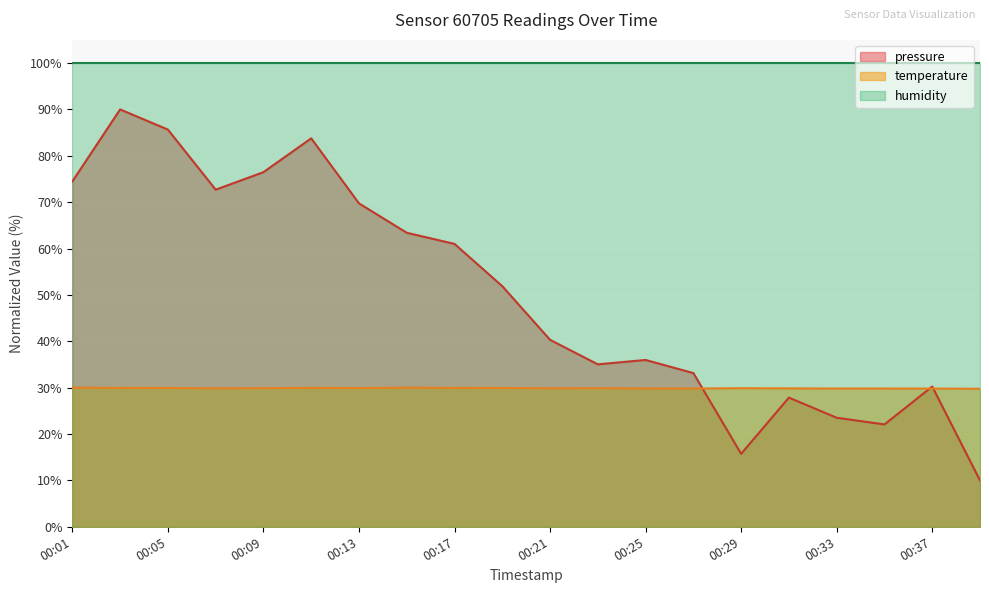

Rank the categories by temperature value from lowest to highest.

00:39, 00:37, 00:27, 00:33, 00:35, 00:25, 00:07, 00:31, 00:21, 00:23, 00:29, 00:09, 00:13, 00:05, 00:19, 00:03, 00:11, 00:17, 00:01, 00:15